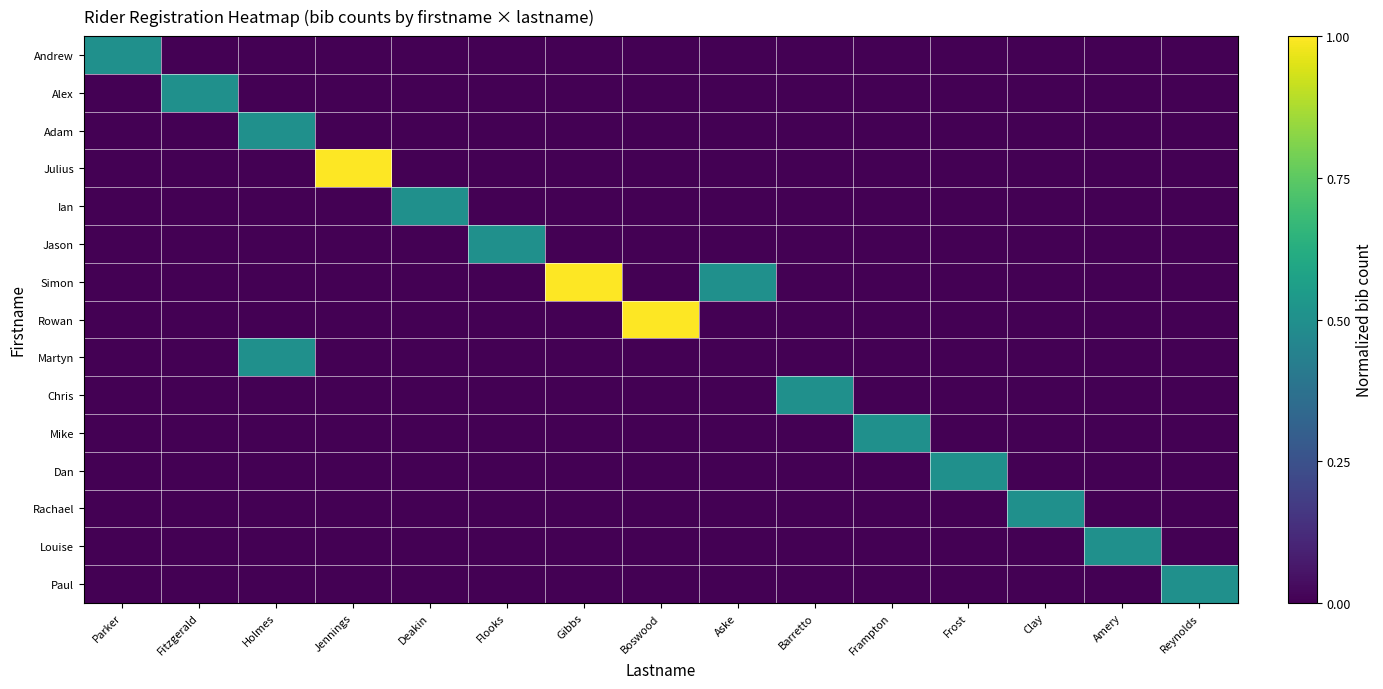

What is the total value across all series at Deakin?

0.5